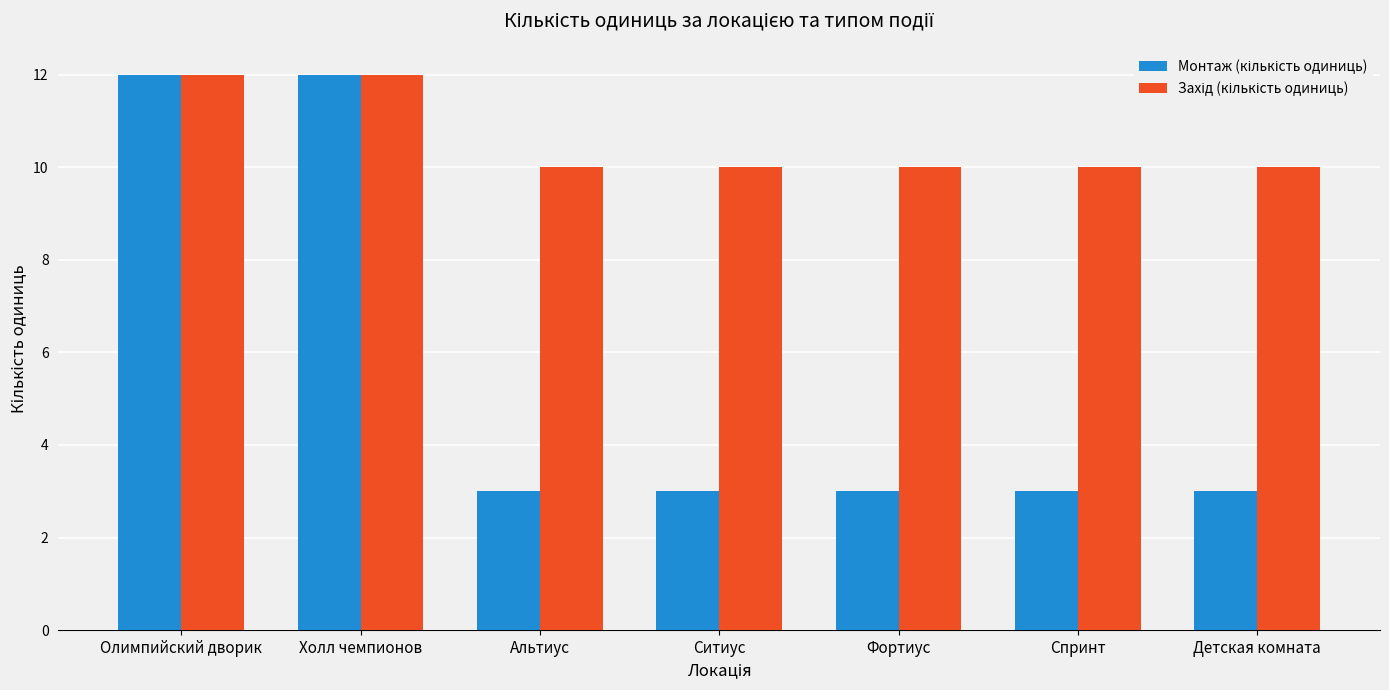

What is the maximum value shown in the chart?

12